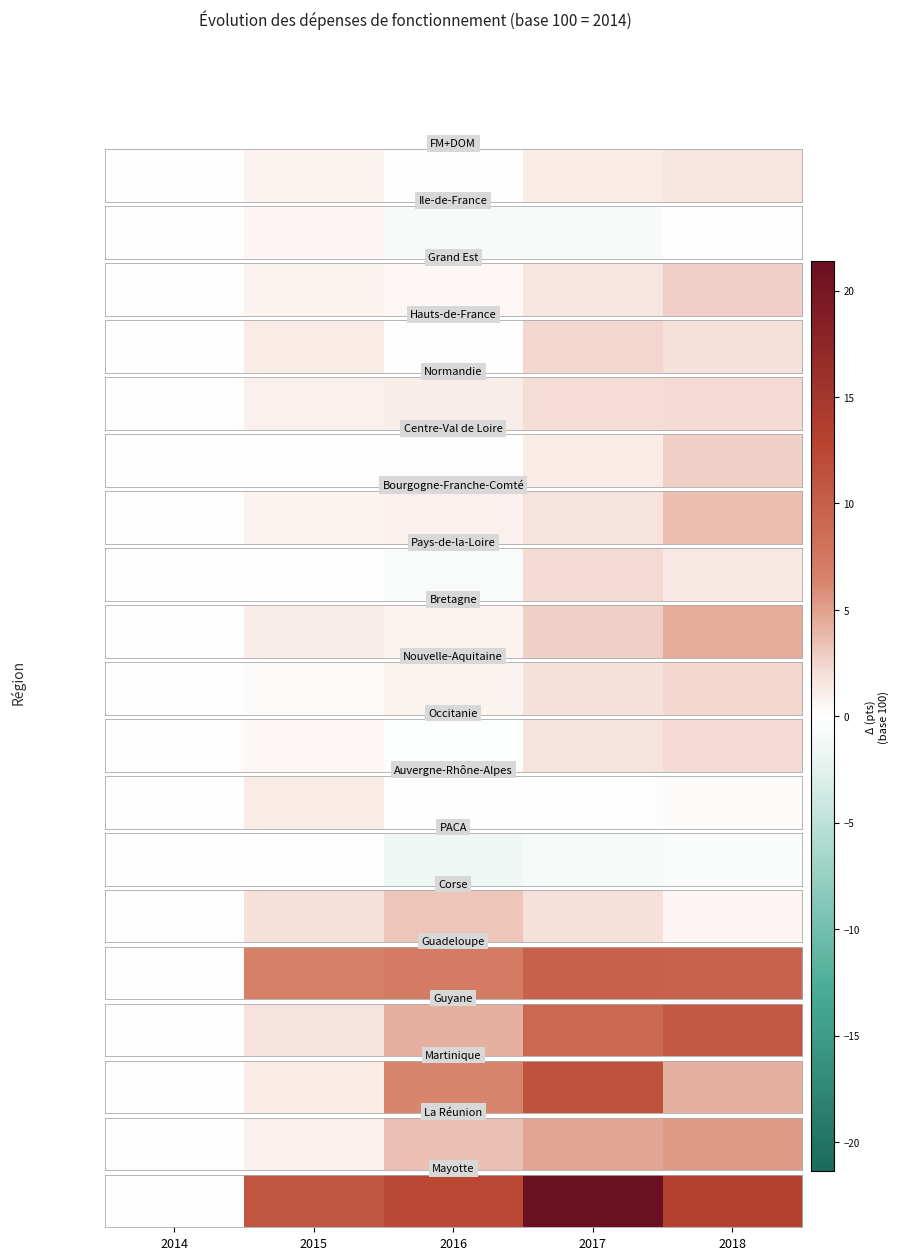

How many values are below 12?

2